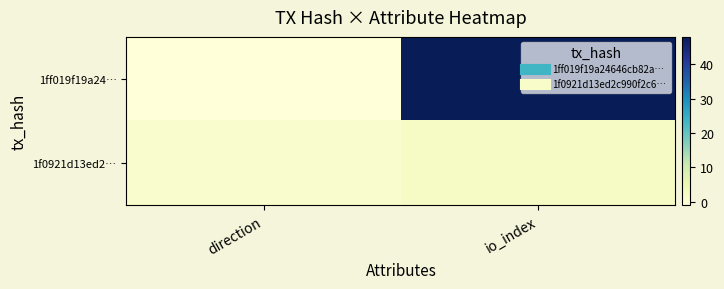

How many categories are shown in the chart?

2